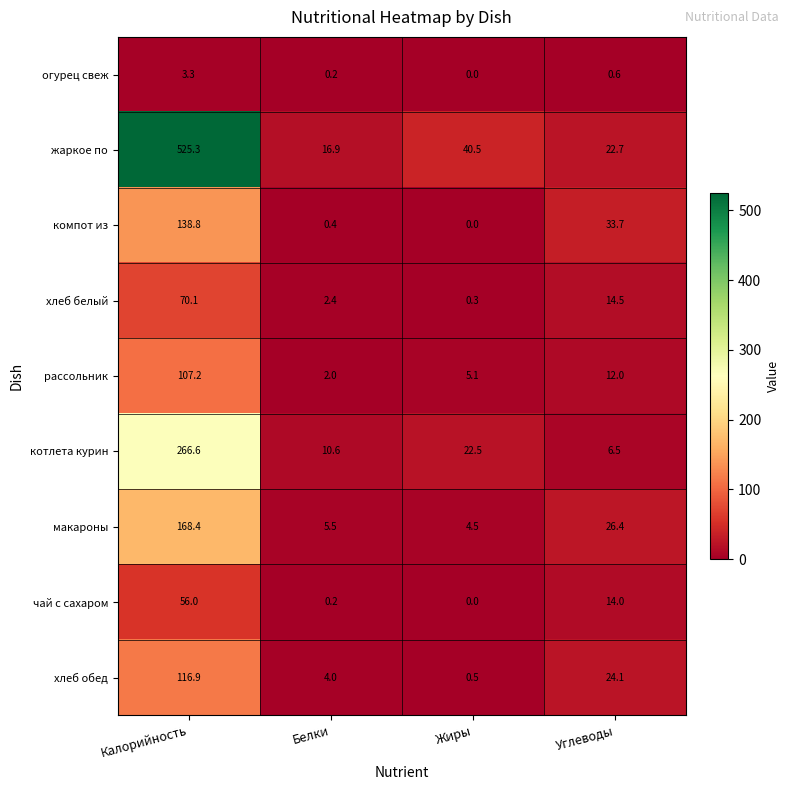

What is the sum of all хлеб обед values?

145.5